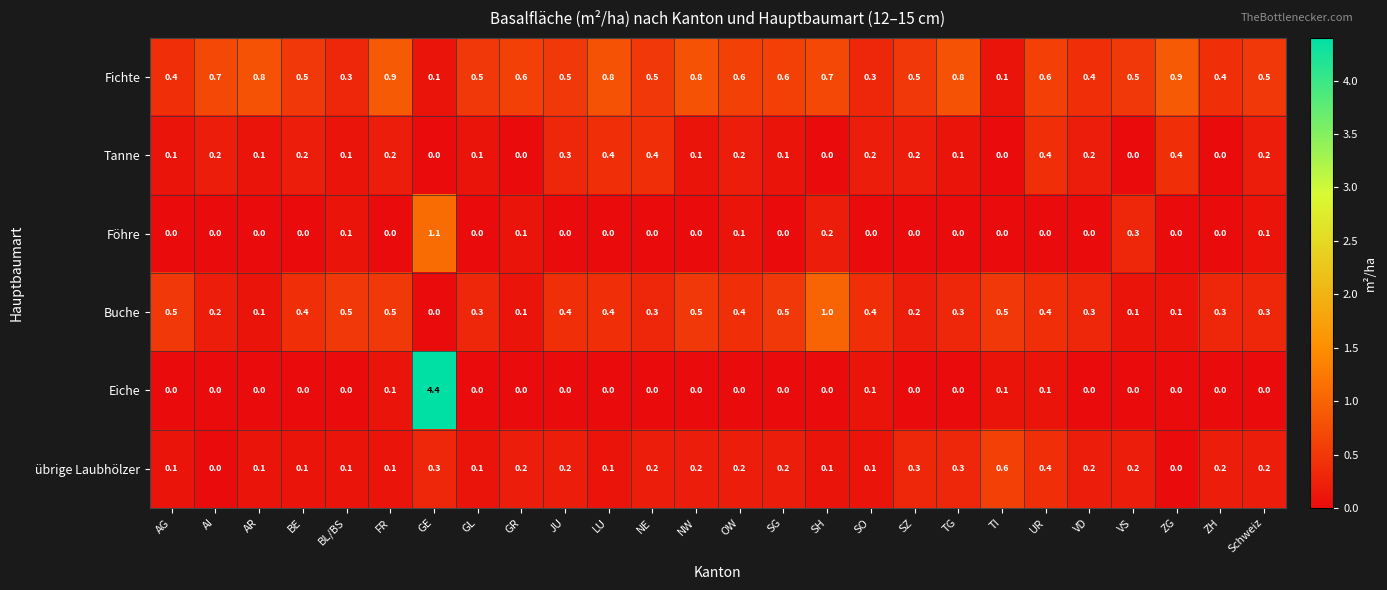

Rank the series by their maximum value, from lowest to highest.

Tanne, übrige Laubhölzer, Fichte, Buche, Föhre, Eiche